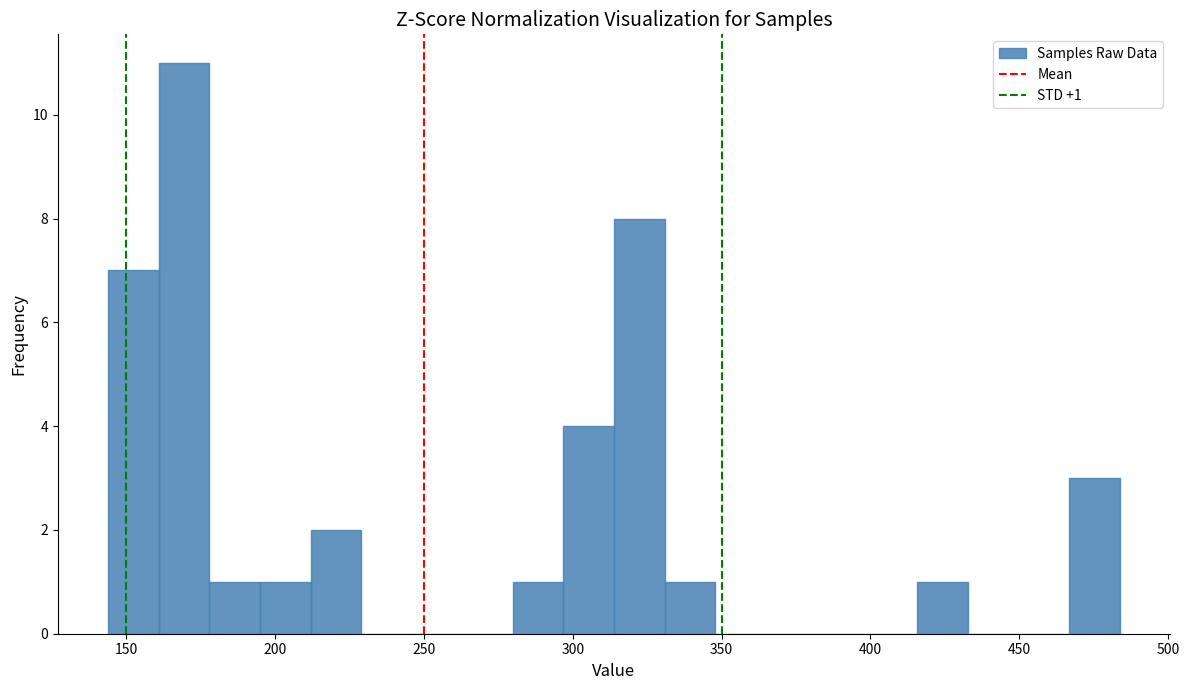

Read against the x-axis, roughly where is the centre of the tallest bar?

170